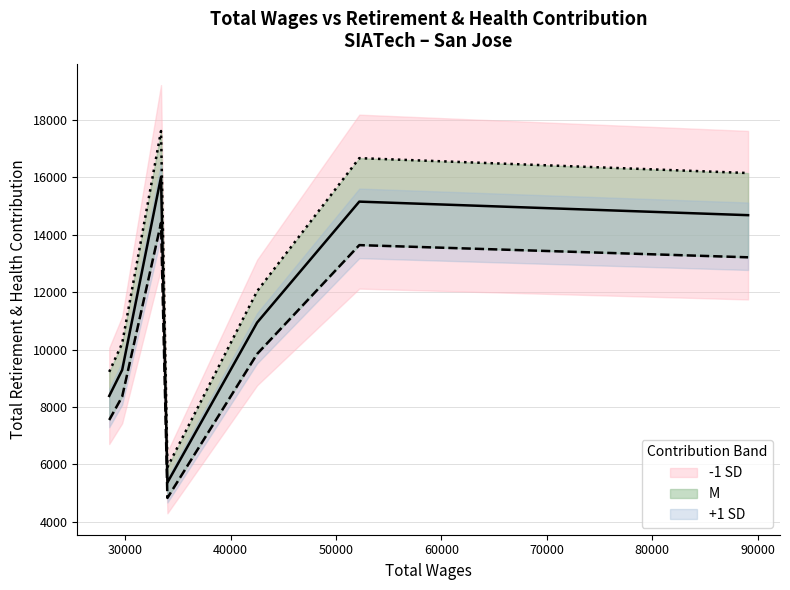

The value at 52213.0 is 15154. True or false?

True